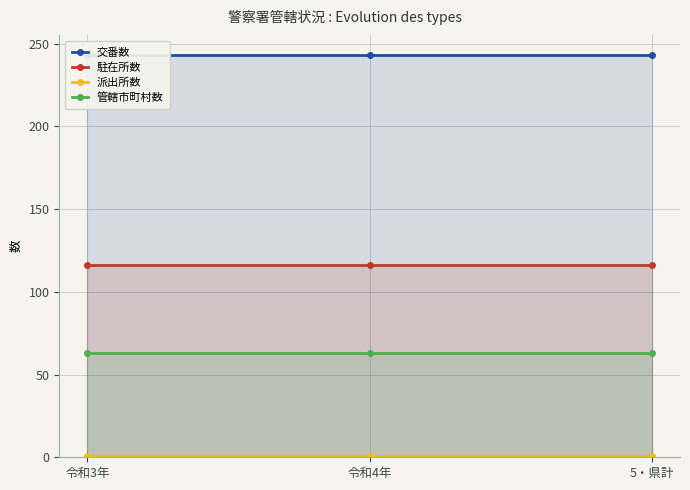

Rank the categories by 管轄市町村数 value from lowest to highest.

令和3年, 令和4年, 5・県計